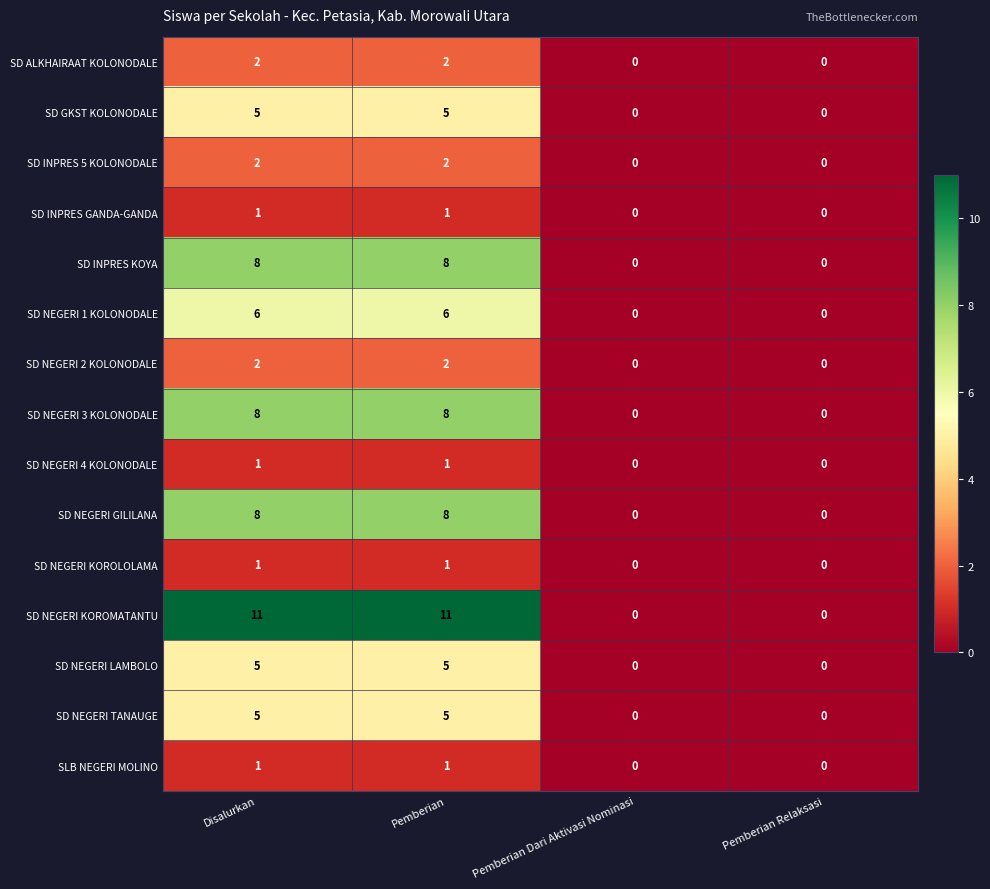

What is the sum of the SD NEGERI GILILANA values at Pemberian Relaksasi and Disalurkan?

8